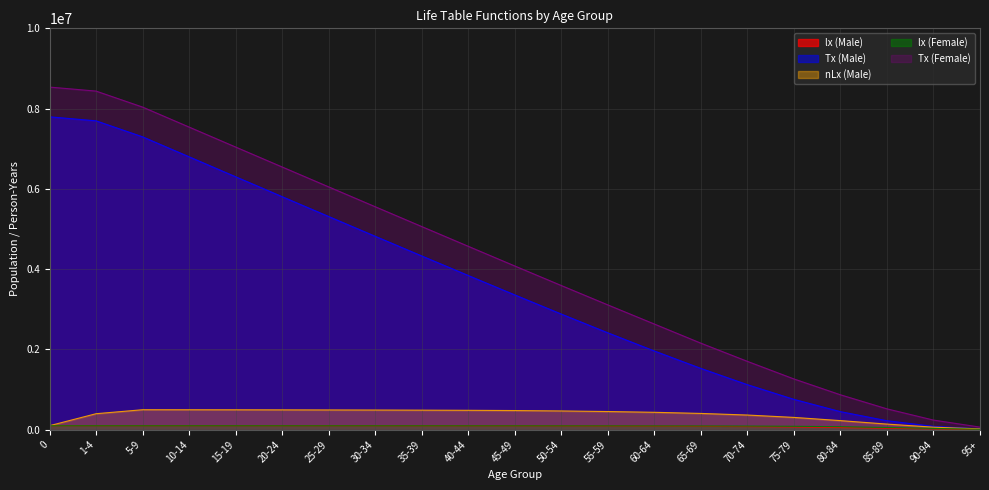

What is the difference between the maximum and minimum values in the lx (Female) series?

89800